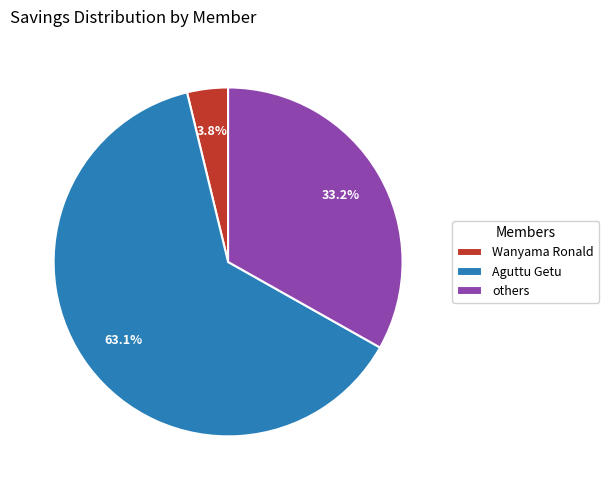

To the nearest percent, what is the difference between the largest and smallest slice percentages?

59%